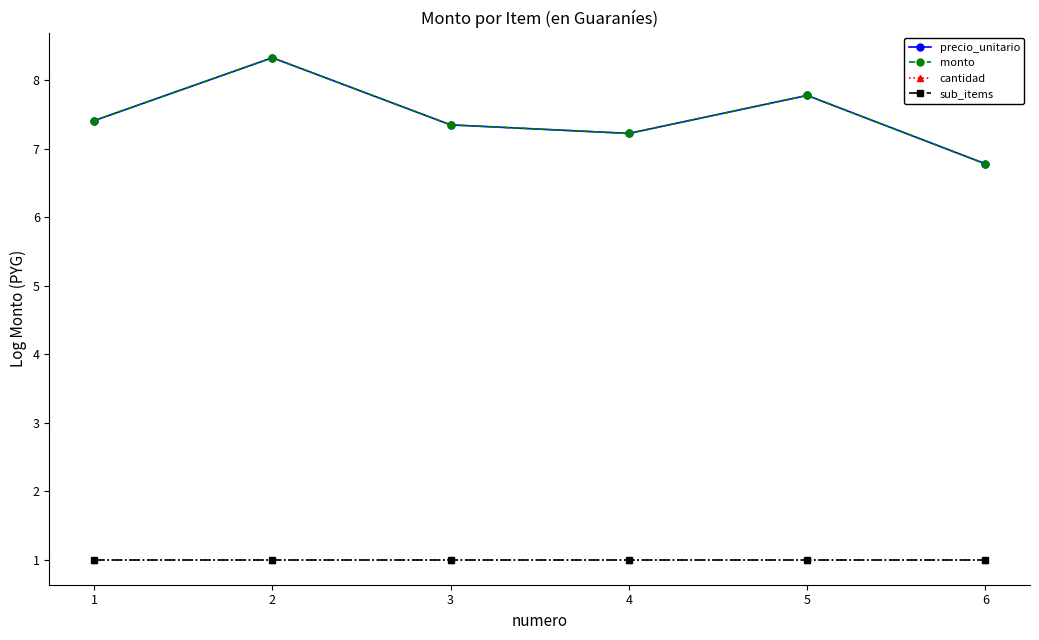

Is it true that cantidad equals 1.0 at 2?

True